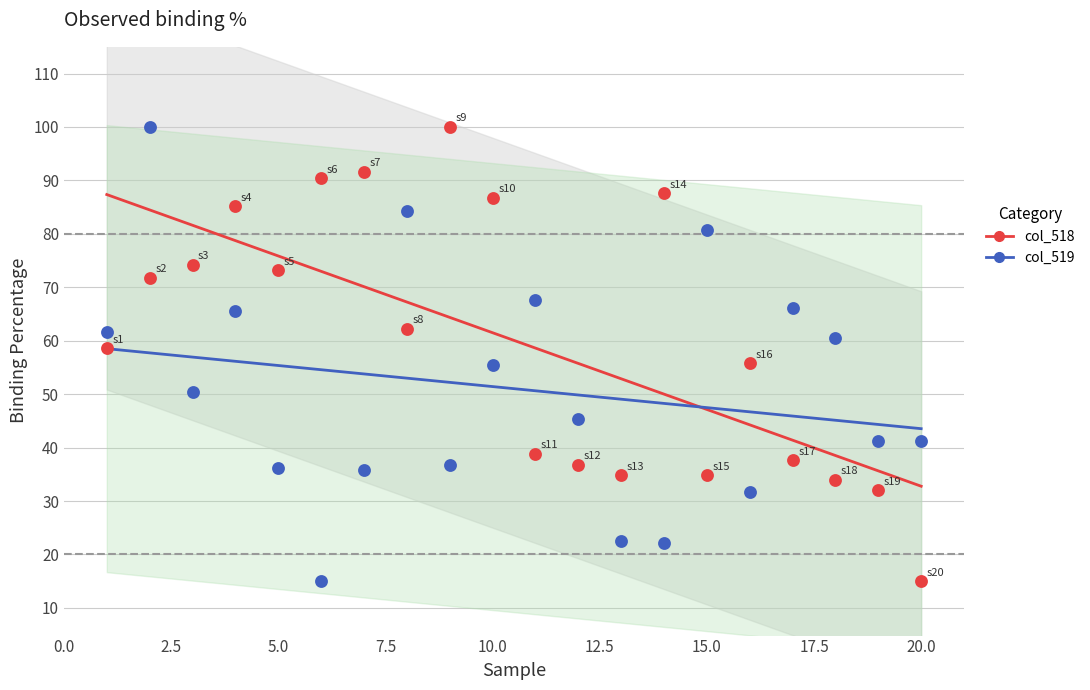

Across all data points, what is the range of X values (max minus min)?

19.0